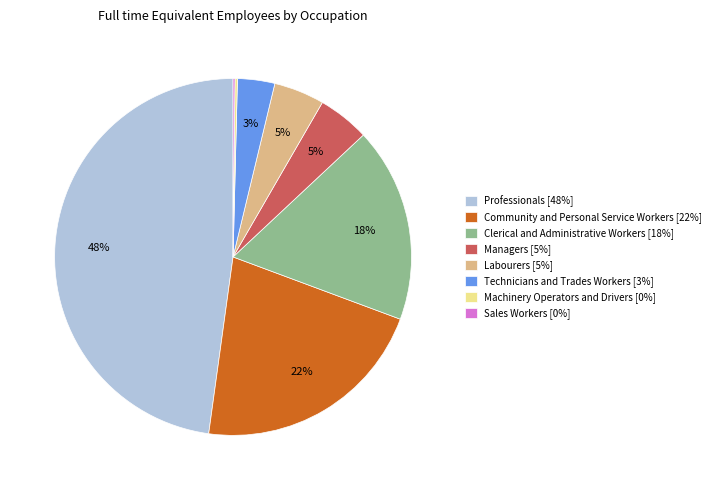

To the nearest percent, what is the difference between the Managers and Community and Personal Service Workers slice percentages?

17%